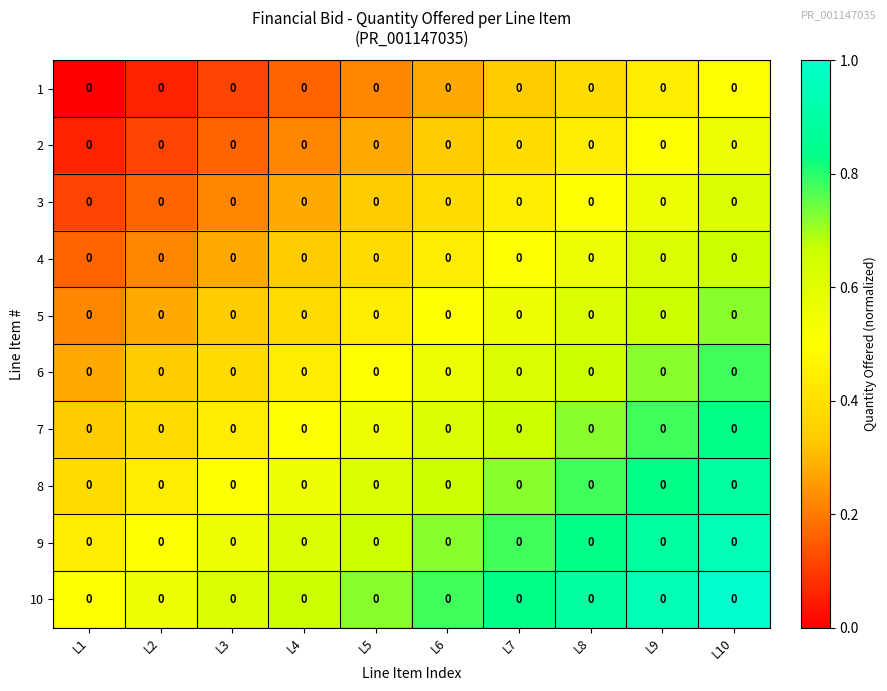

At which label is 2 closest to 0?

L1